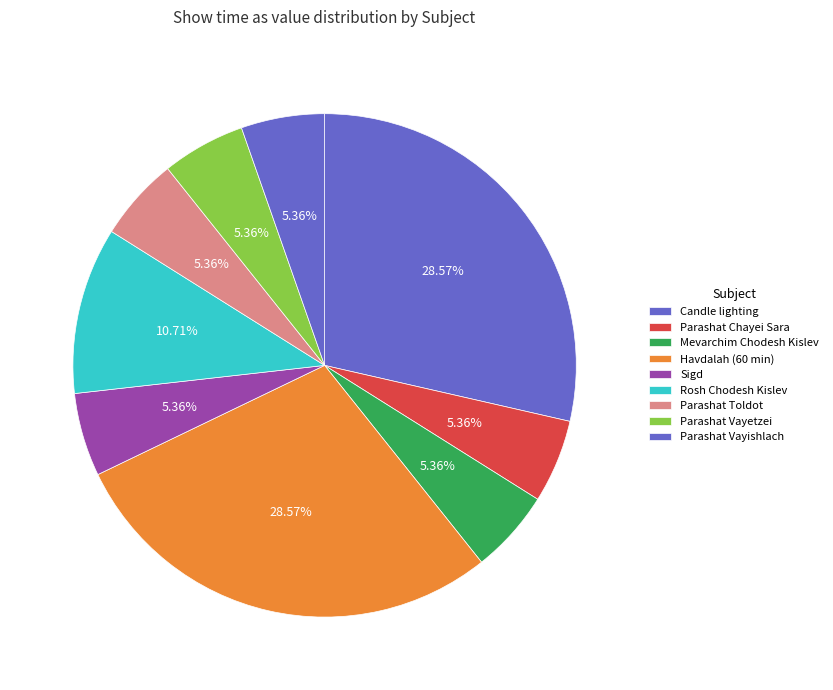

How many segments does this pie chart have?

9